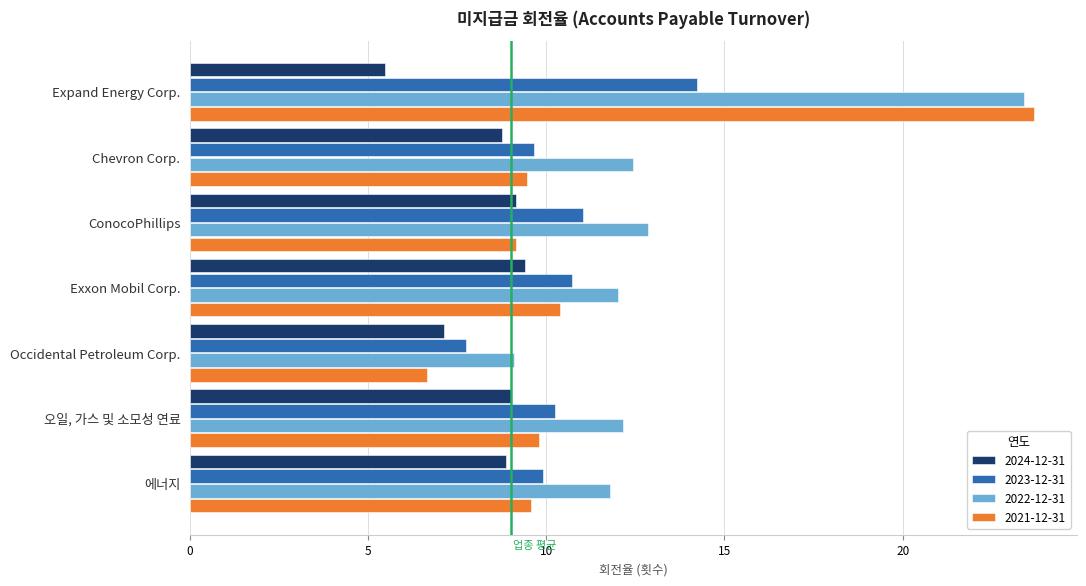

Is it true that 2024-12-31 equals 8.9 at 에너지?

True